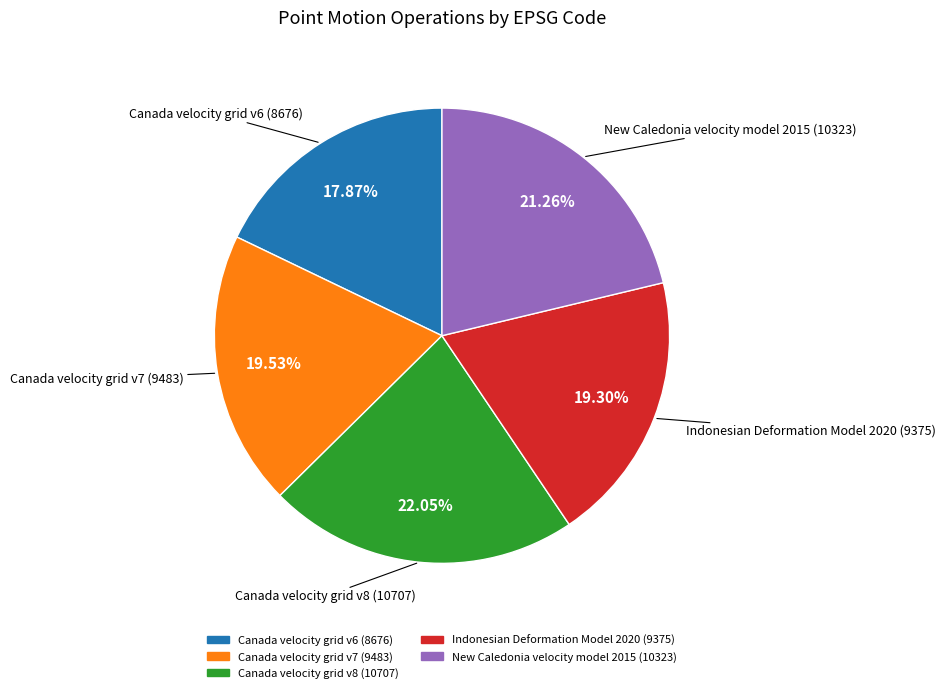

Does New Caledonia velocity model 2015 account for over 50% of the chart?

No